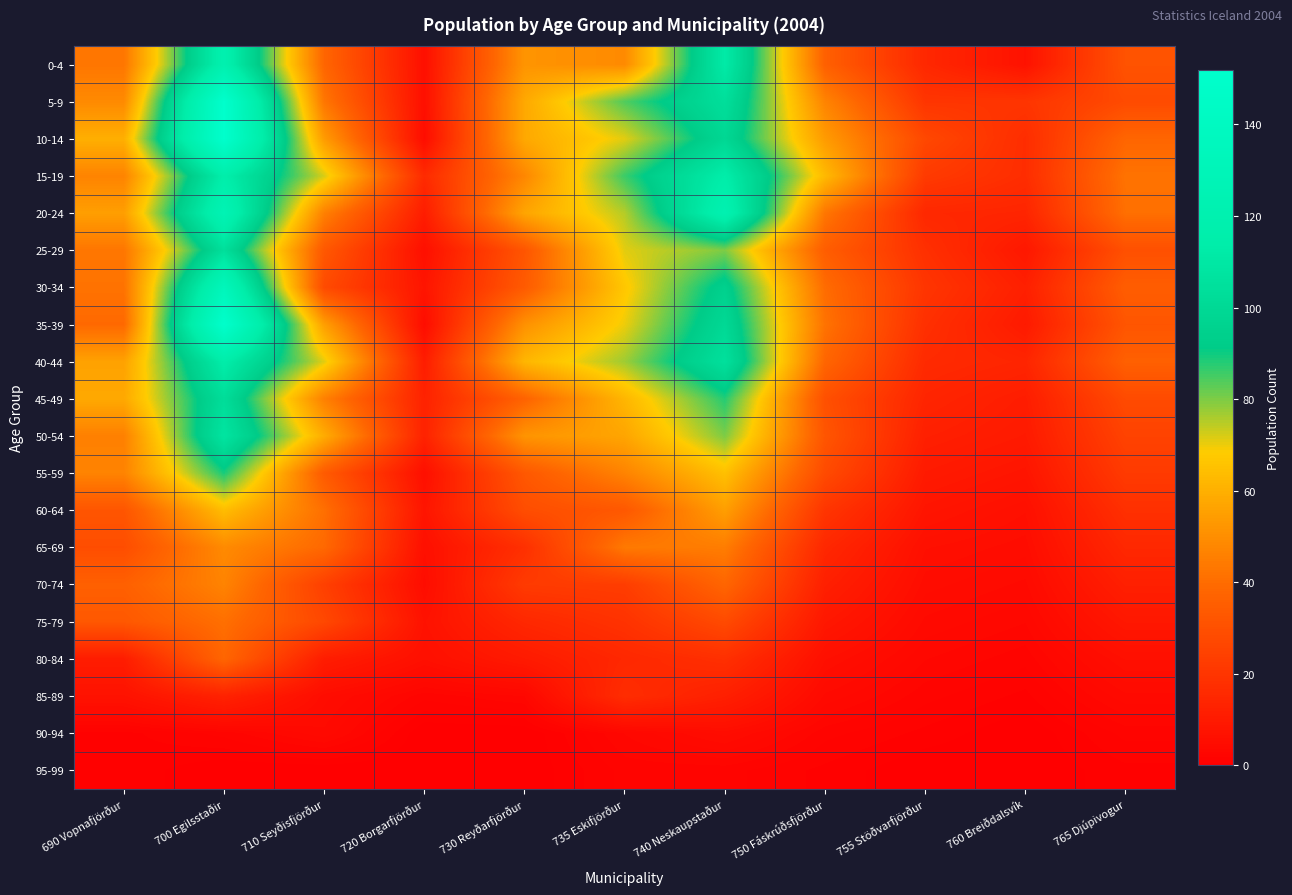

Between 765 Djúpivogur and 700 Egilsstaðir, which is larger?

700 Egilsstaðir